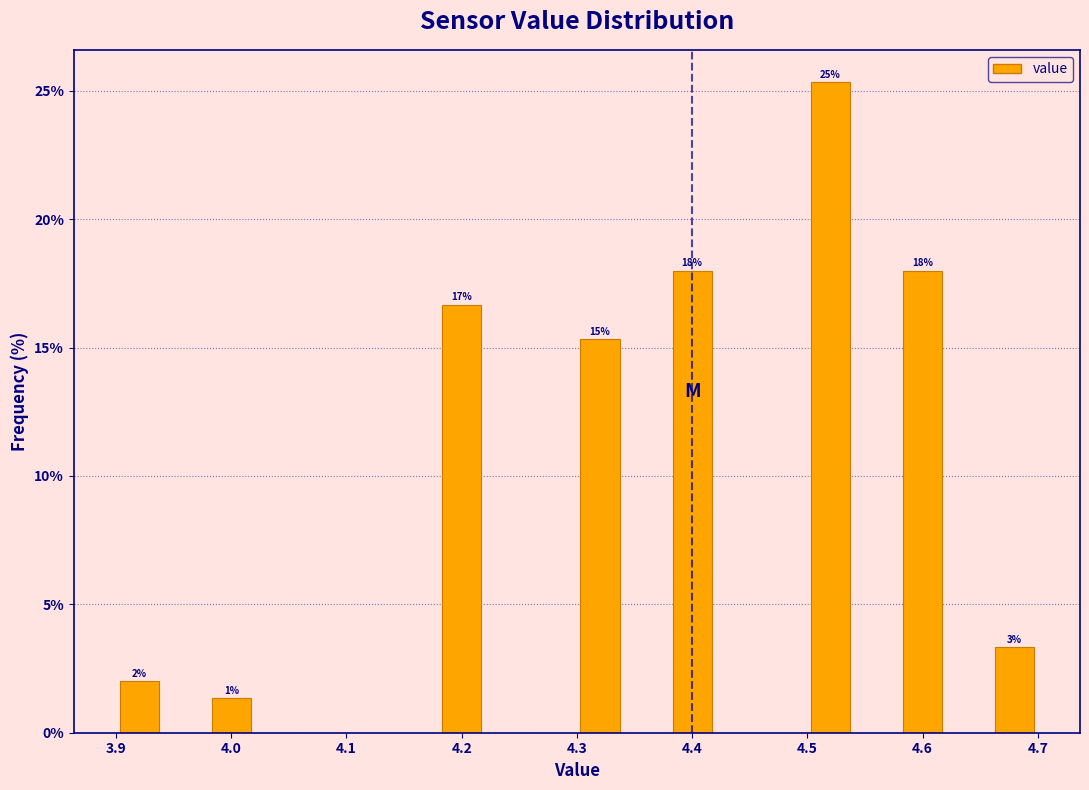

Over which range of the x-axis is the bar tallest?

4.50 to 4.54